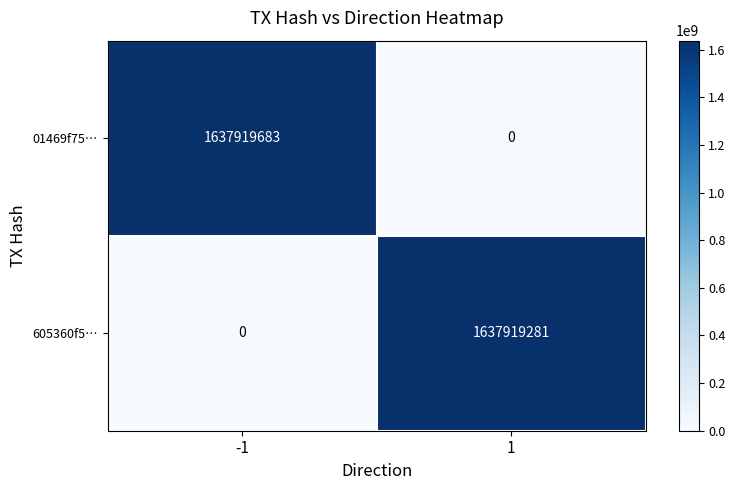

At 1, list the series in order from smallest to largest.

01469f75…, 605360f5…